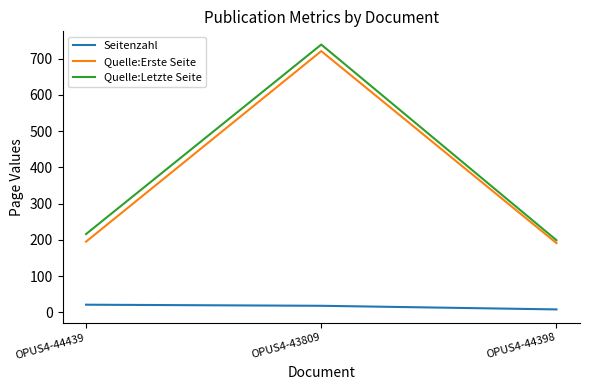

What are all the series names shown in the legend?

Seitenzahl, Quelle:Erste Seite, Quelle:Letzte Seite